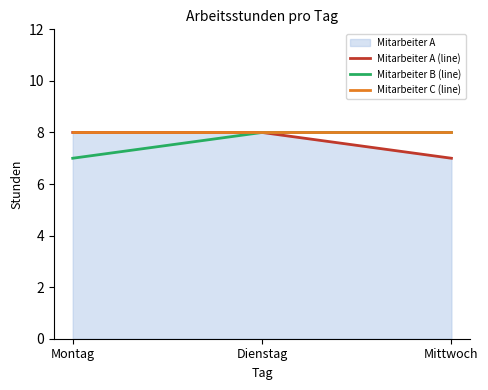

Is it true that Mitarbeiter A (line) equals 8 at Montag?

True